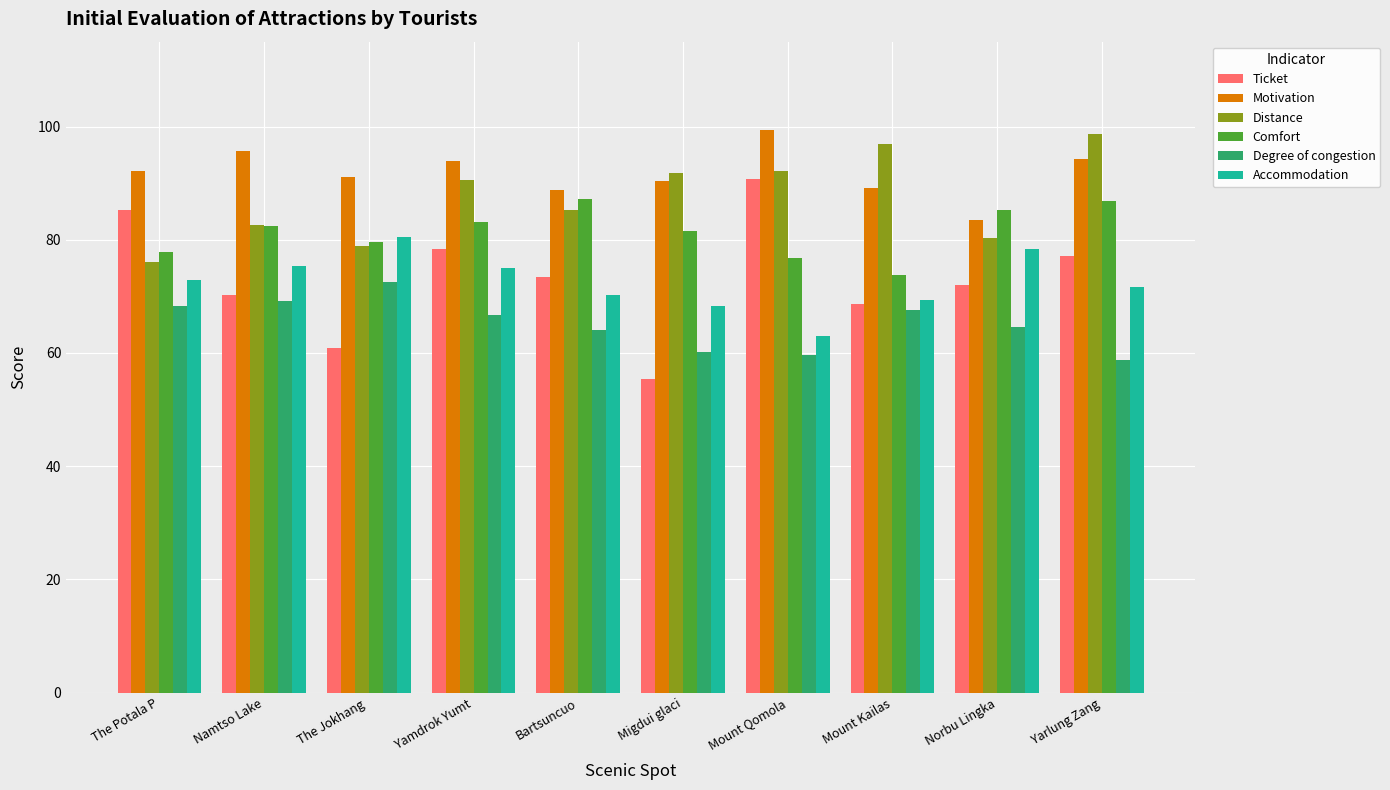

Are the bars grouped side by side (vs. stacked)?

Yes